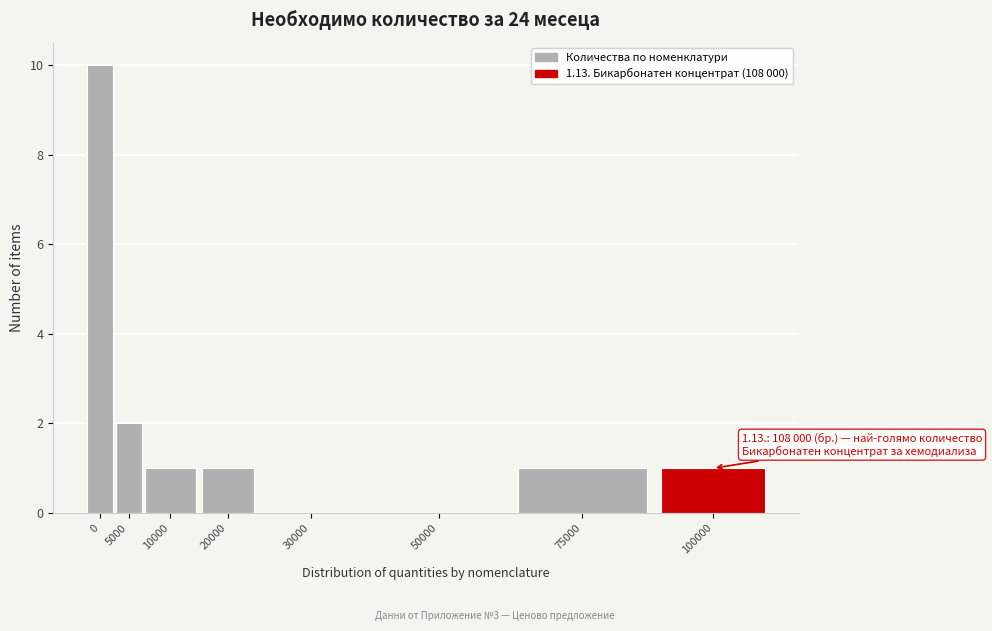

Reading left to right, what are all the values shown in this chart?

0=10	5000=2	10000=1	20000=1	30000=0	50000=0	75000=1	100000=1